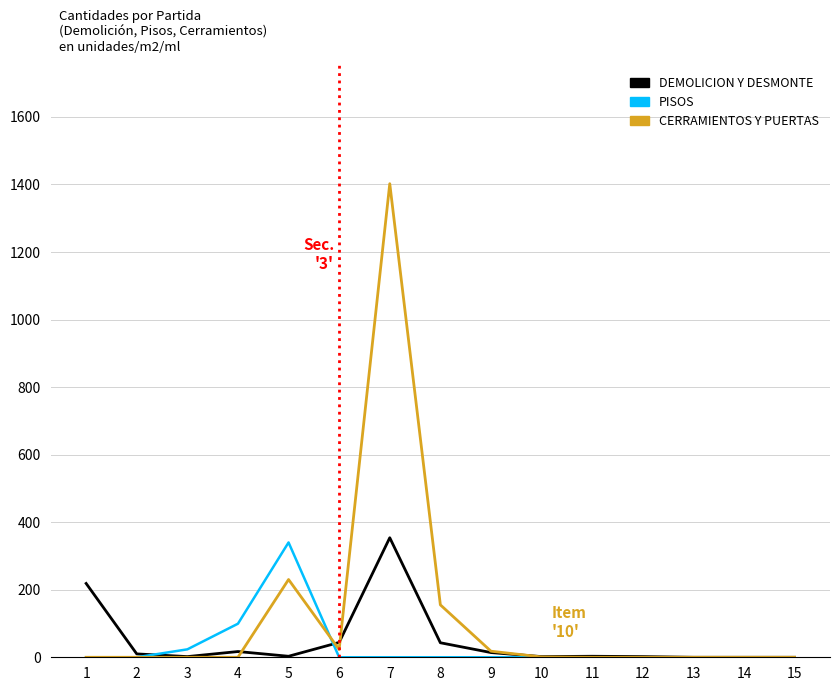

At which label is PISOS closest to 170?

4